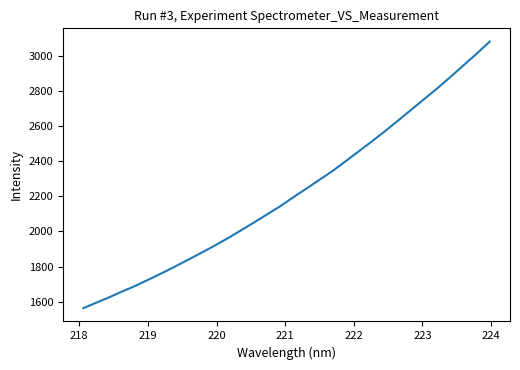

What is the difference between the maximum and minimum values?

1515.5